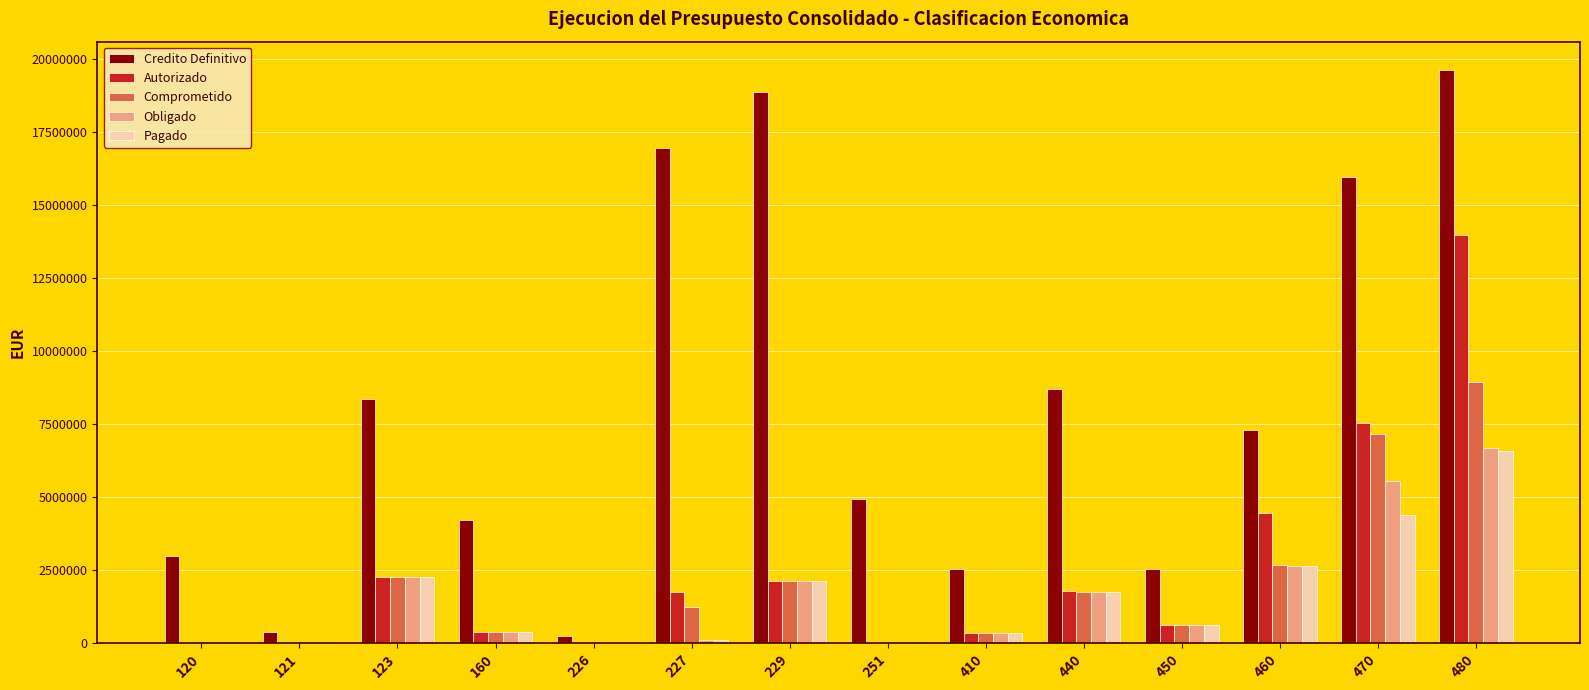

Which series changed the most between 251 and 460?

Autorizado